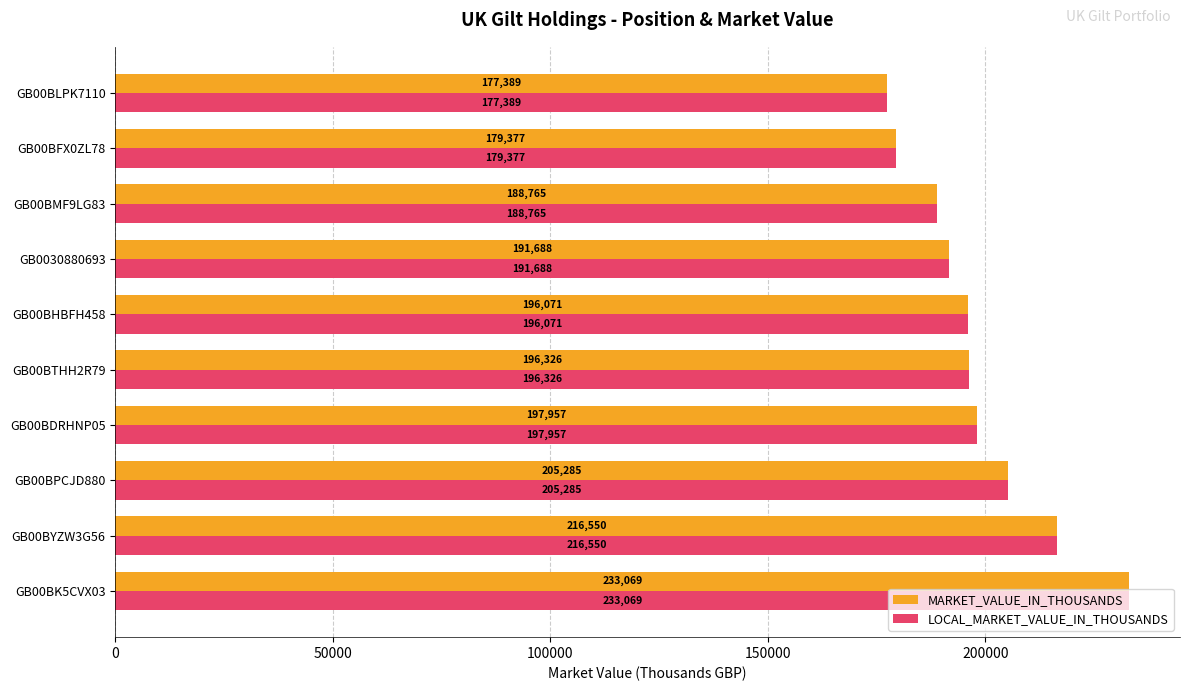

How many categories are shown in the chart?

10